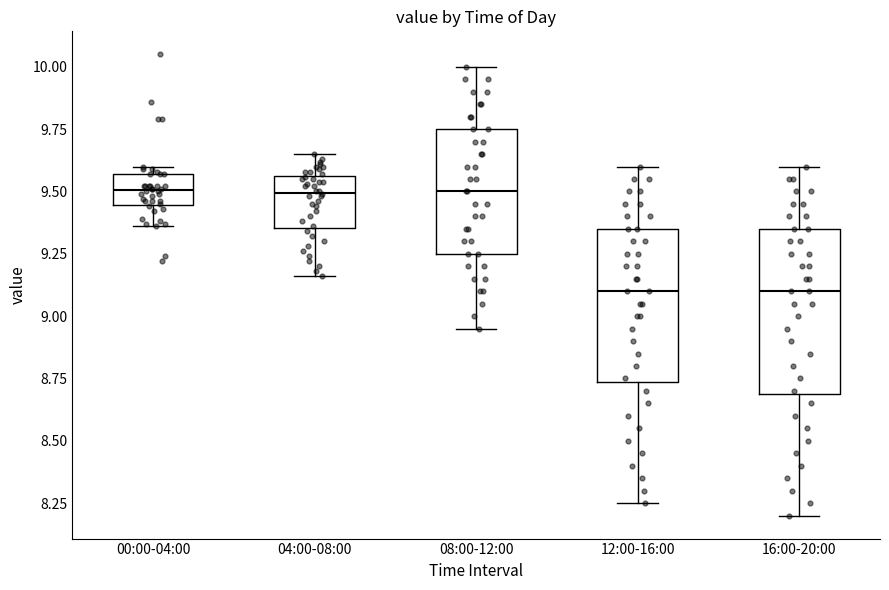

Reading left to right, transcribe this box plot: for each box, give where its median line is, the range the box spans, and where its two whiskers end, as read against the y-axis. The values are not printed on the chart, so give them approximately, as read against the axis.

00:00-04:00: median 9.50, box 9.45 to 9.55, whiskers 9.35 to 9.60
04:00-08:00: median 9.50, box 9.35 to 9.55, whiskers 9.15 to 9.65
08:00-12:00: median 9.50, box 9.25 to 9.75, whiskers 8.95 to 10.00
12:00-16:00: median 9.10, box 8.75 to 9.35, whiskers 8.25 to 9.60
16:00-20:00: median 9.10, box 8.70 to 9.35, whiskers 8.20 to 9.60